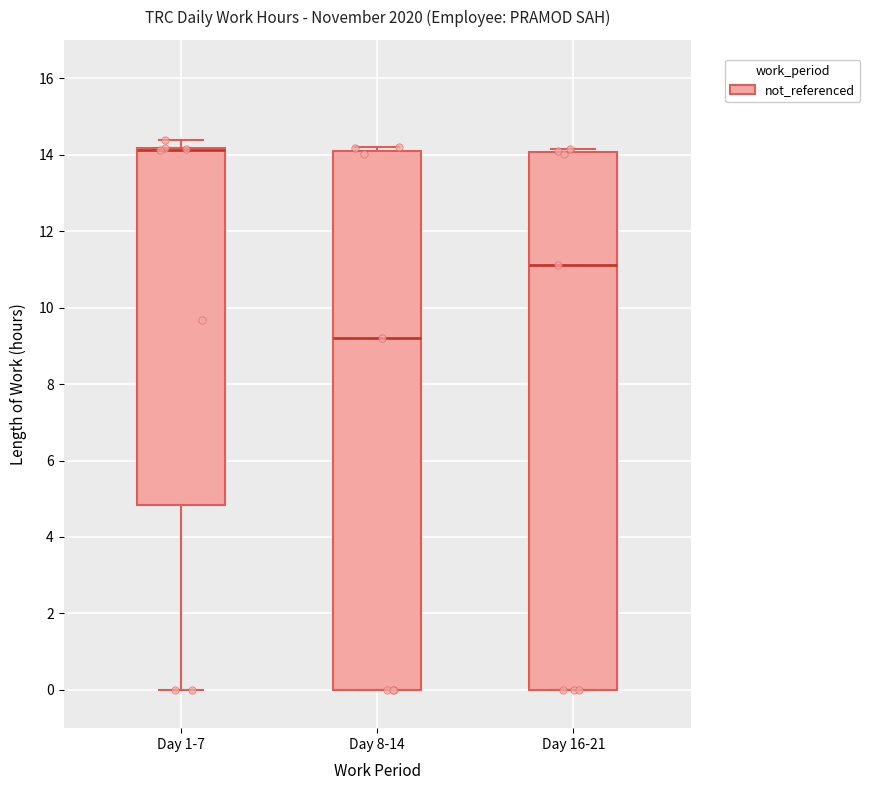

Where is the lower edge of the box for Day 16-21 on the y-axis? The values are not printed on the chart, so give them approximately, as read against the axis.

0.0